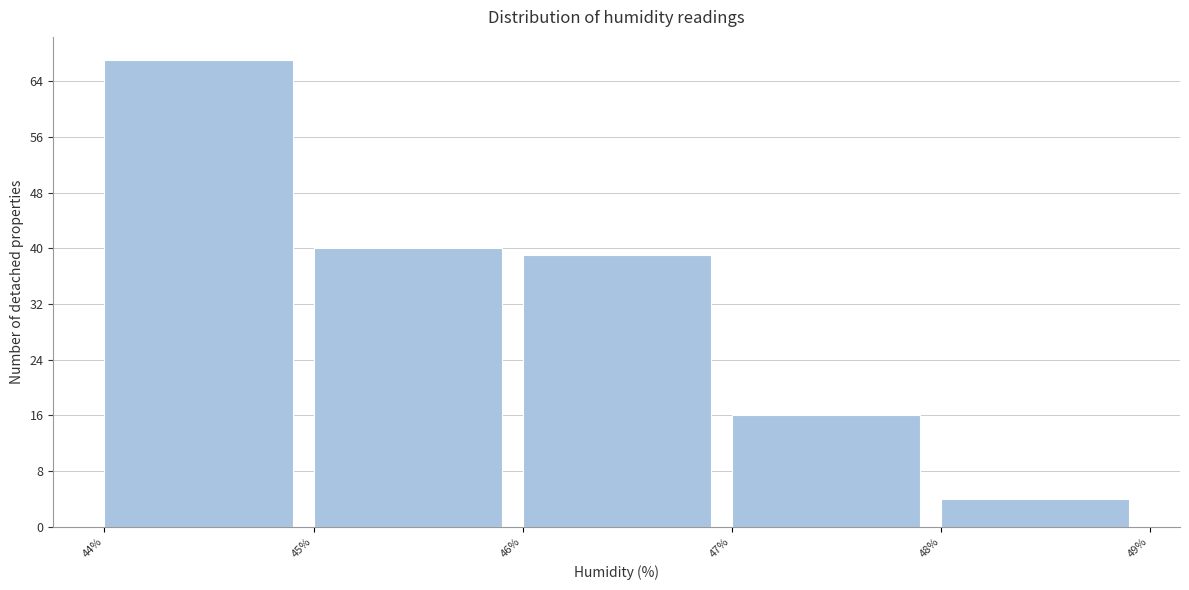

Reading left to right, list every bar in this chart as the range it spans on the x-axis followed by its height. The values are not printed on the chart, so give them approximately, as read against the axis.

44% to 45%: 67
45% to 46%: 40
46% to 47%: 39
47% to 48%: 16
48% to 49%: 4